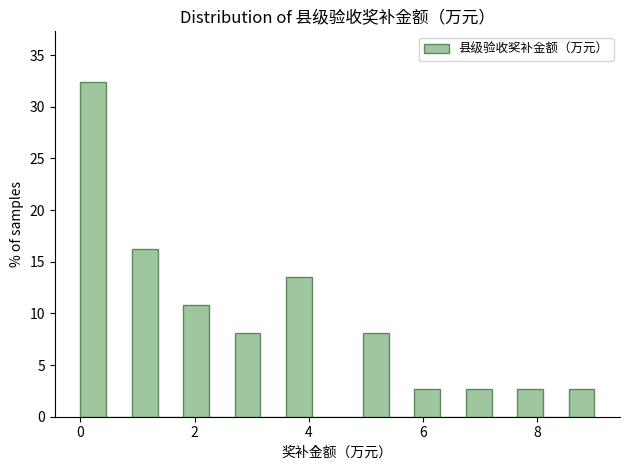

Read against the x-axis, roughly where is the centre of the tallest bar?

0.2